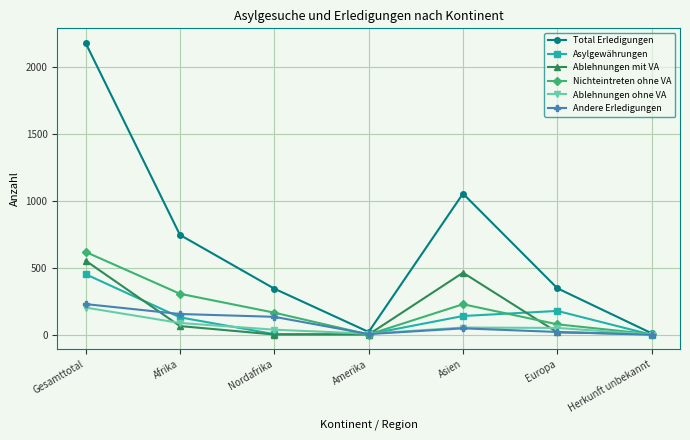

What is the greatest value displayed?

2177